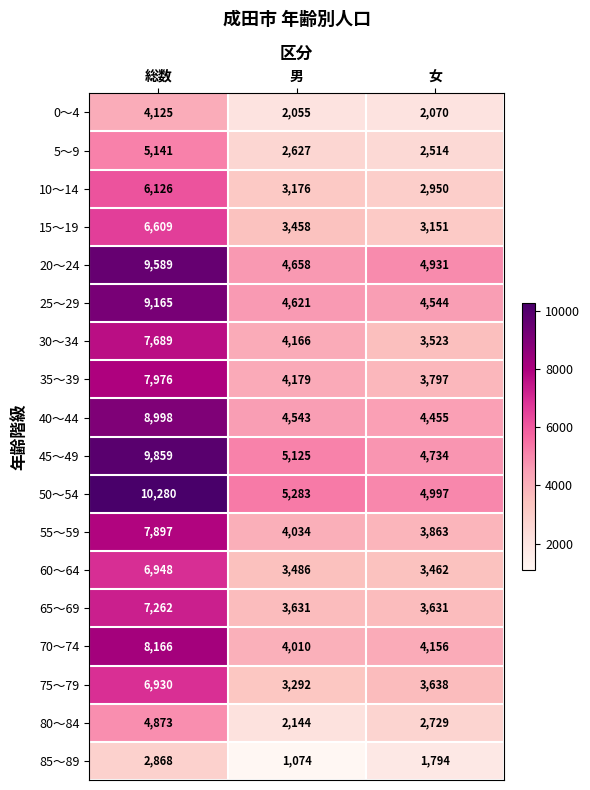

Rank the categories by 10～14 value from lowest to highest.

女, 男, 総数